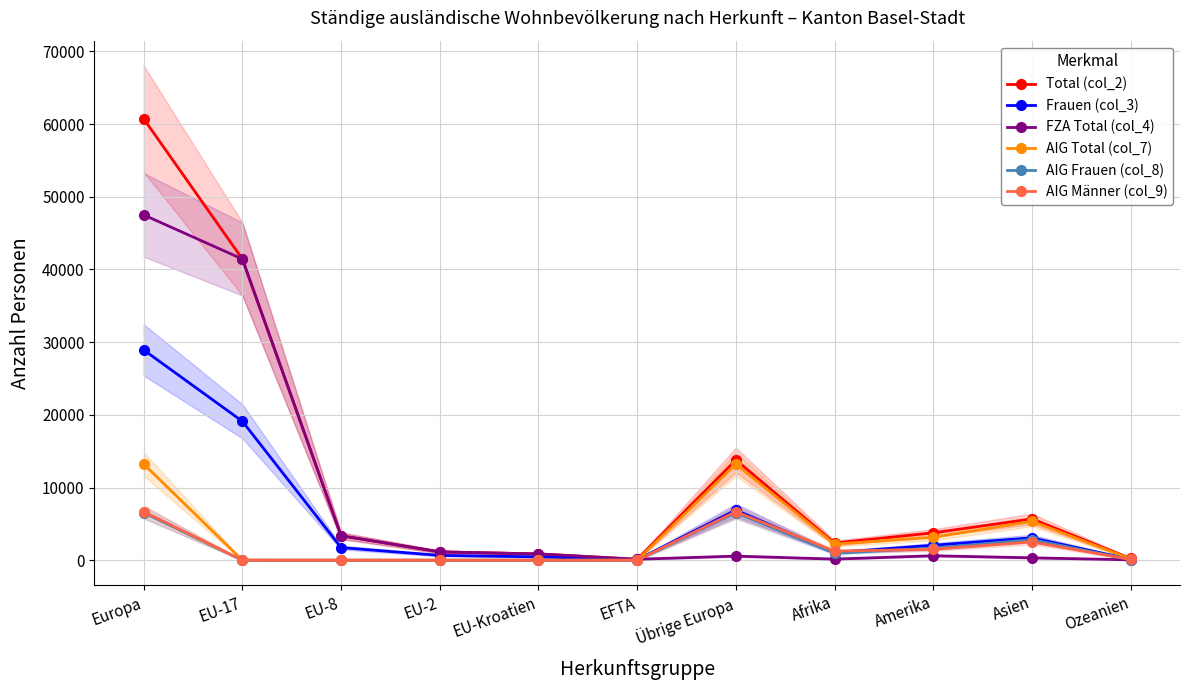

True or false: Frauen (col_3) has more than 1 interior local peaks.

True